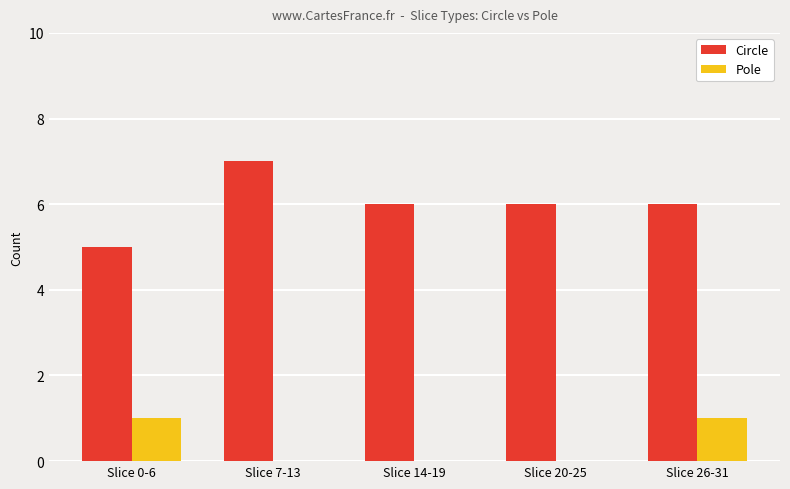

Which category has the highest value in the Circle series?

Slice 7-13